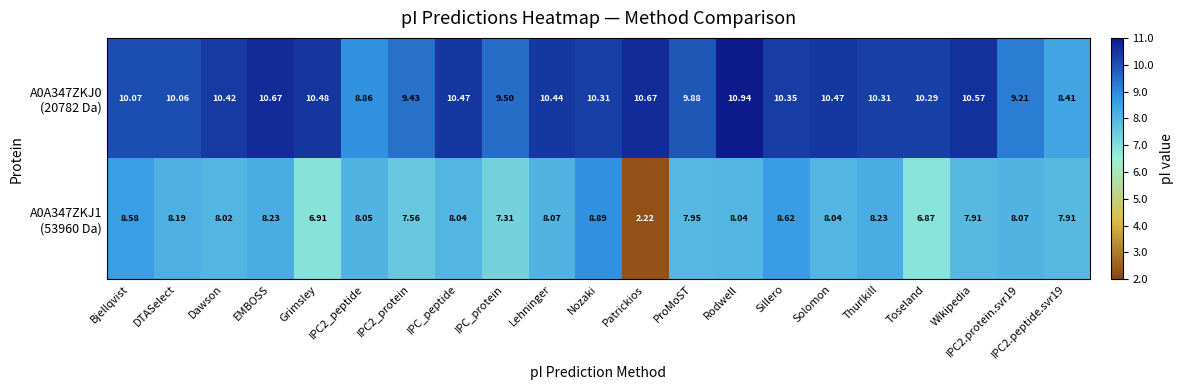

Which label corresponds to the largest value in the chart?

Rodwell